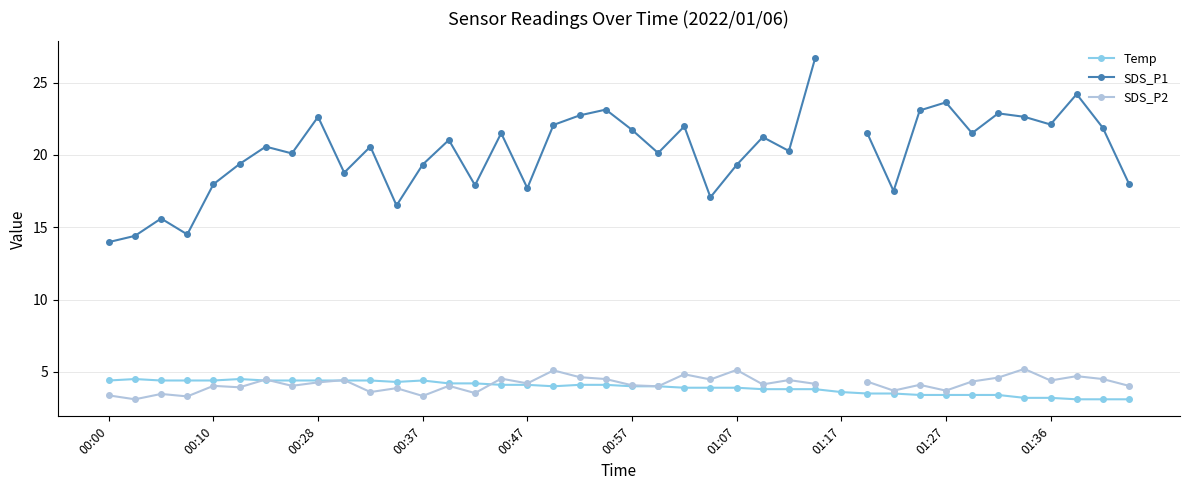

The Temp series shows 2.4 at 00:47. True or false?

False